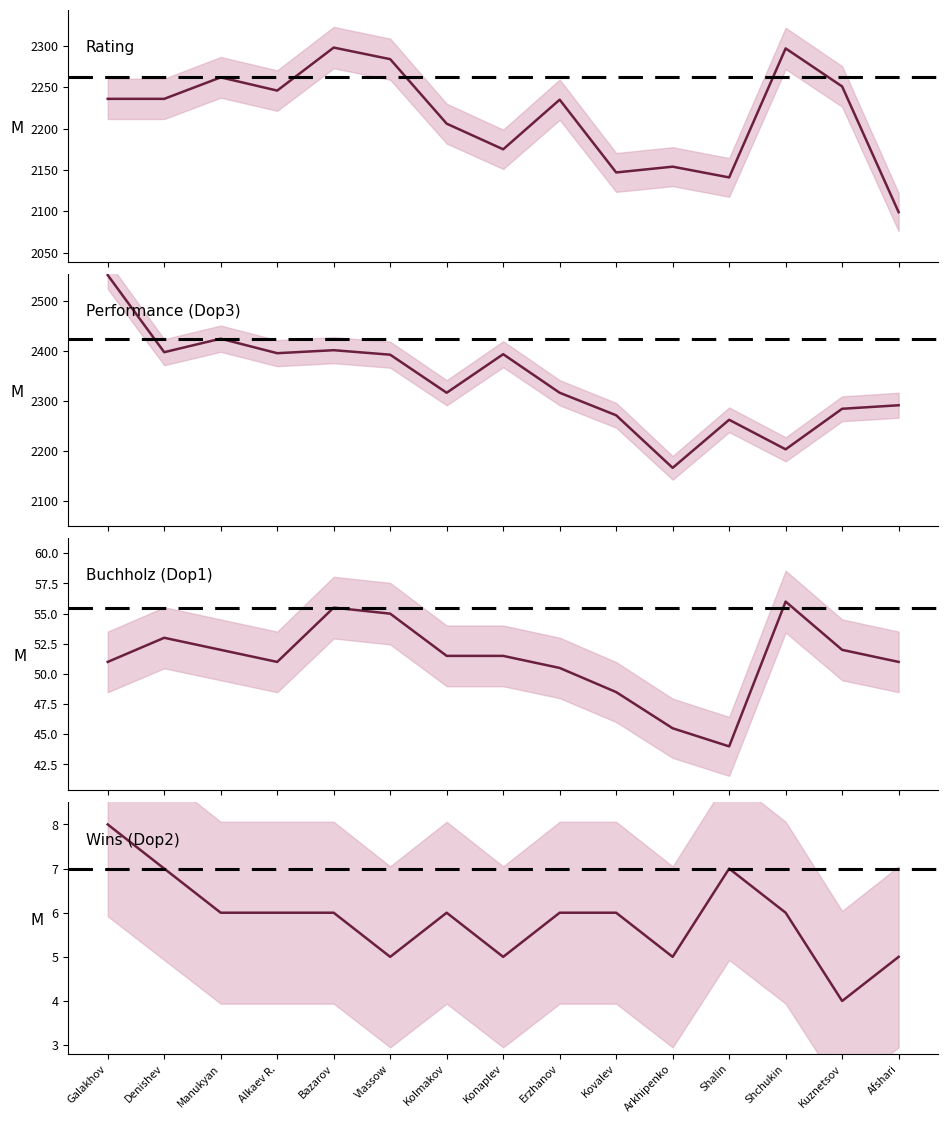

Which has a higher value, Afshari or Konaplev?

Konaplev